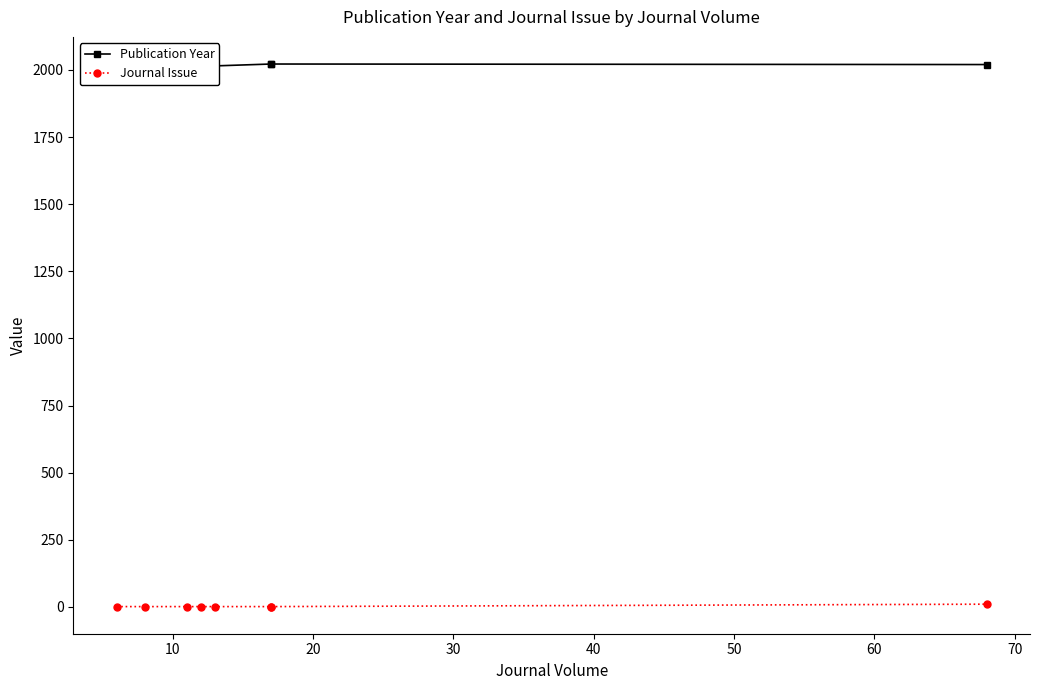

Between 20 and 30, which series saw the biggest shift?

Publication Year